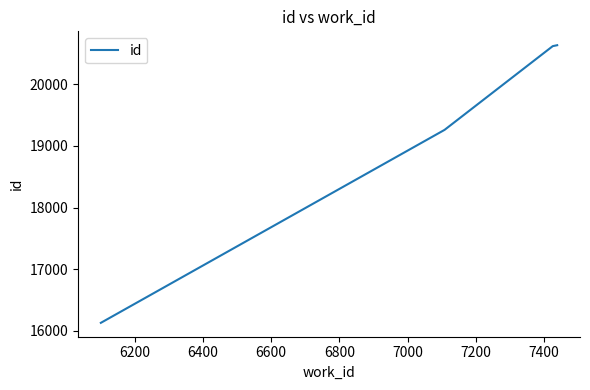

What is the sum of all values?

76634